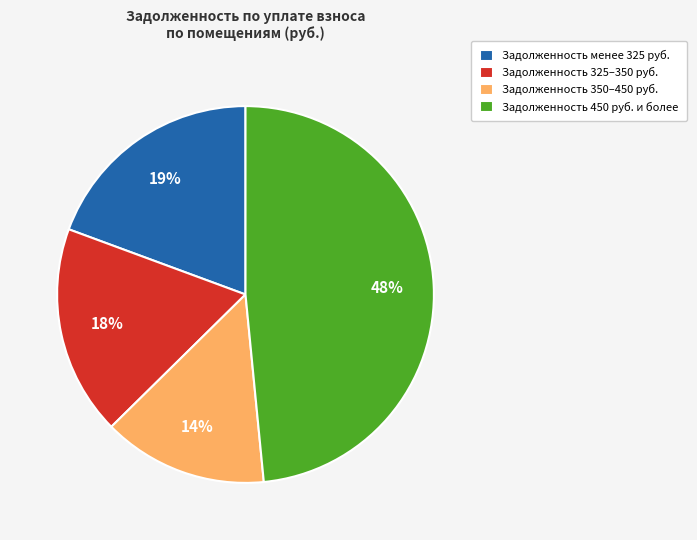

Is there any slice that represents more than half of the pie?

No